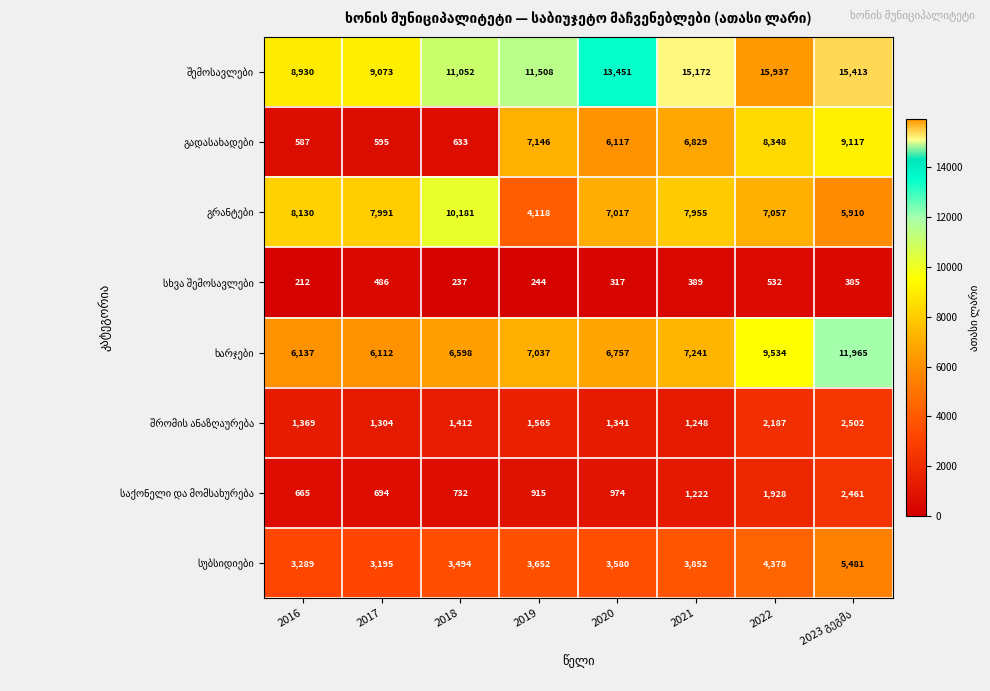

At which category does the chart reach its peak across all series?

2022